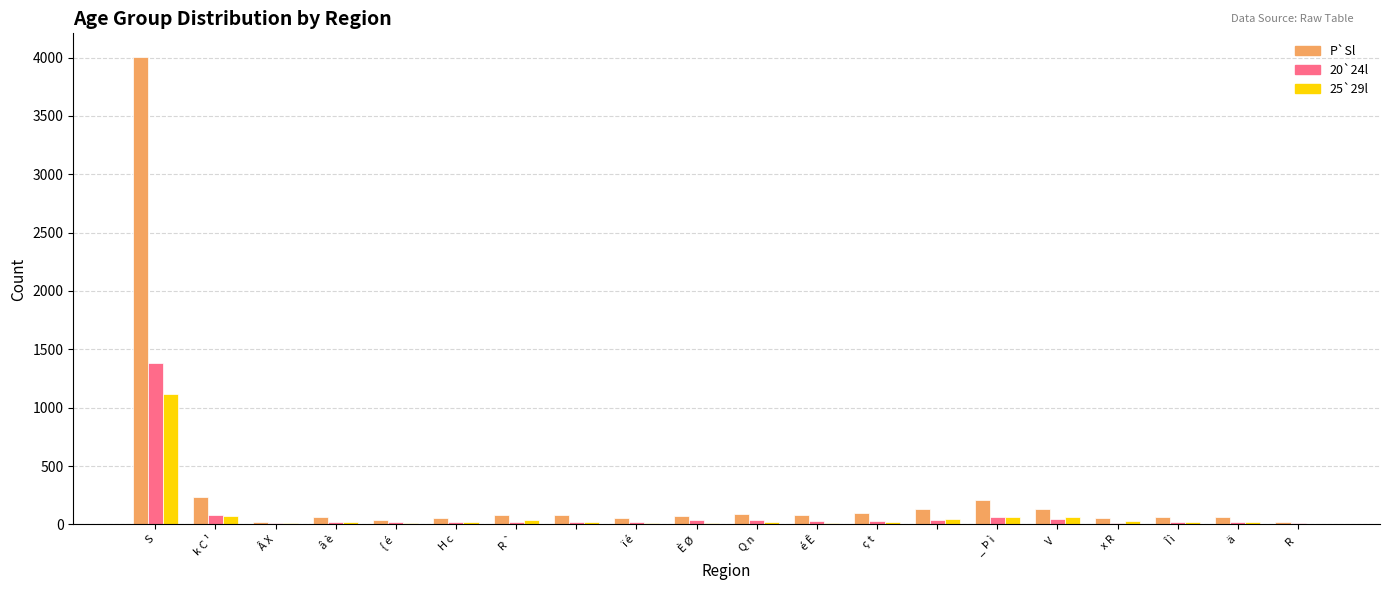

What are all the series names shown in the legend?

P`Sl, 20`24l, 25`29l